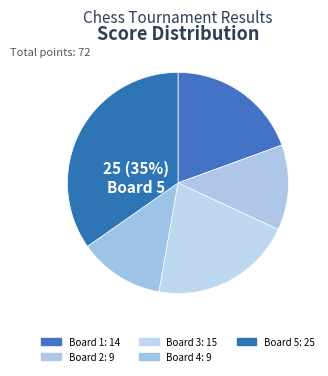

Rank the categories by value from lowest to highest.

Board 2, Board 4, Board 1, Board 3, Board 5